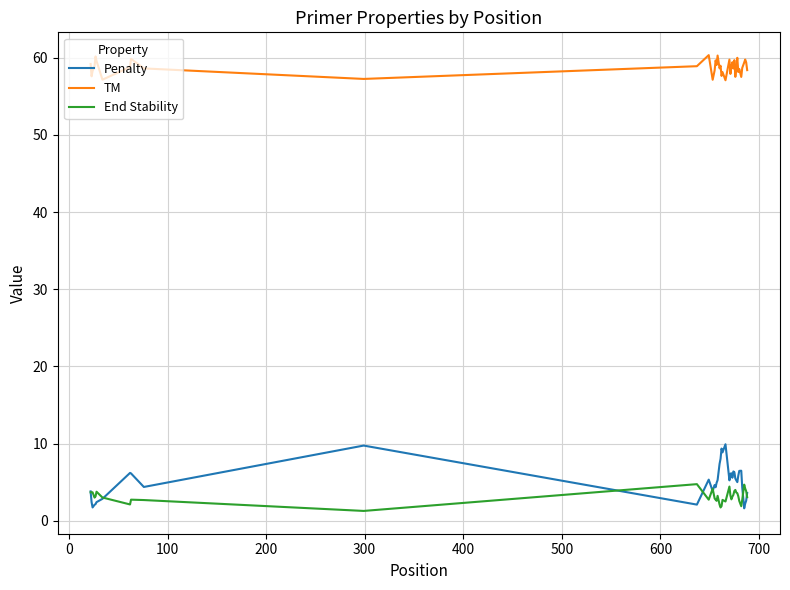

What is the minimum value for Penalty?

1.6